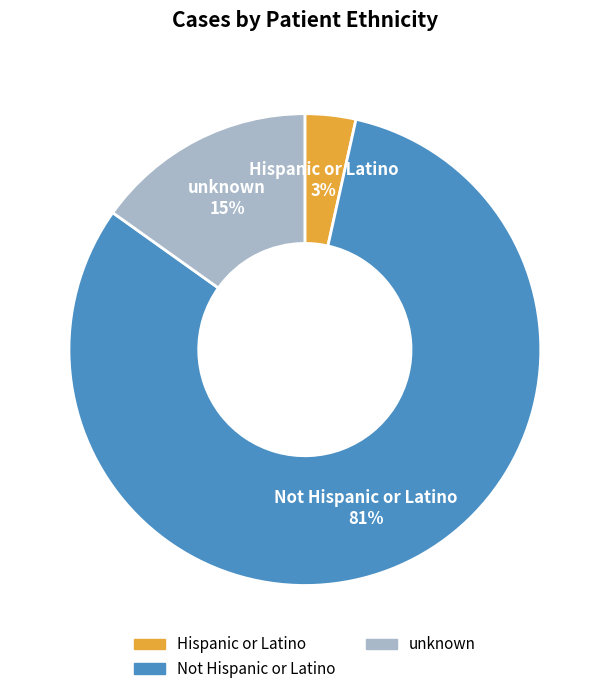

Which slice is the largest?

Not Hispanic or Latino